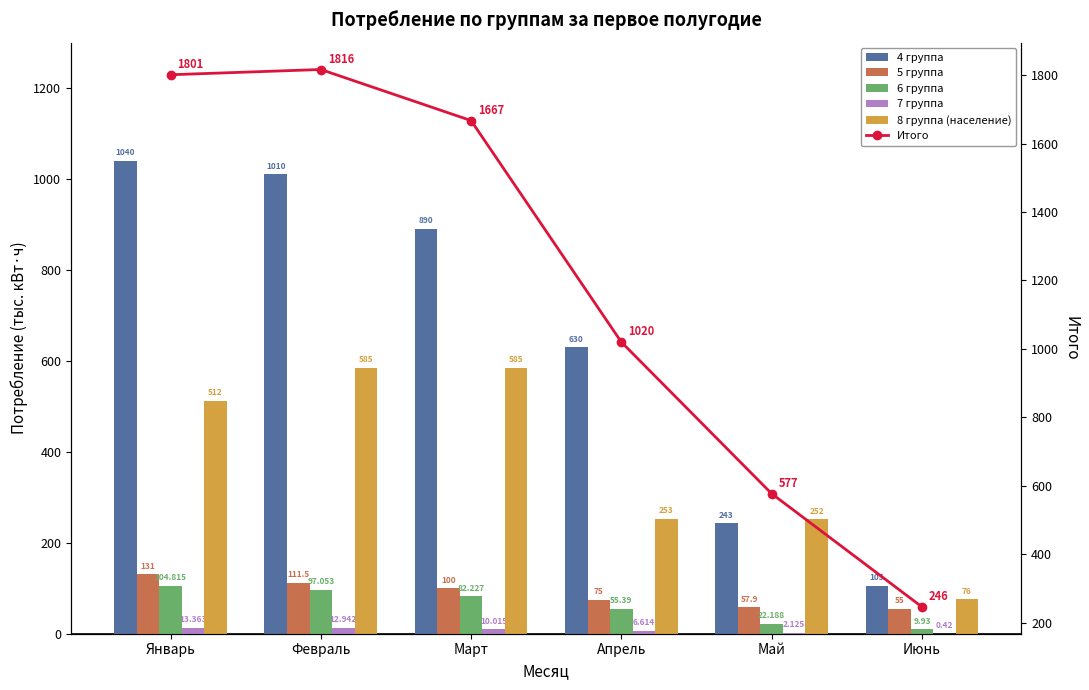

At which category does the chart reach its peak across all series?

Февраль